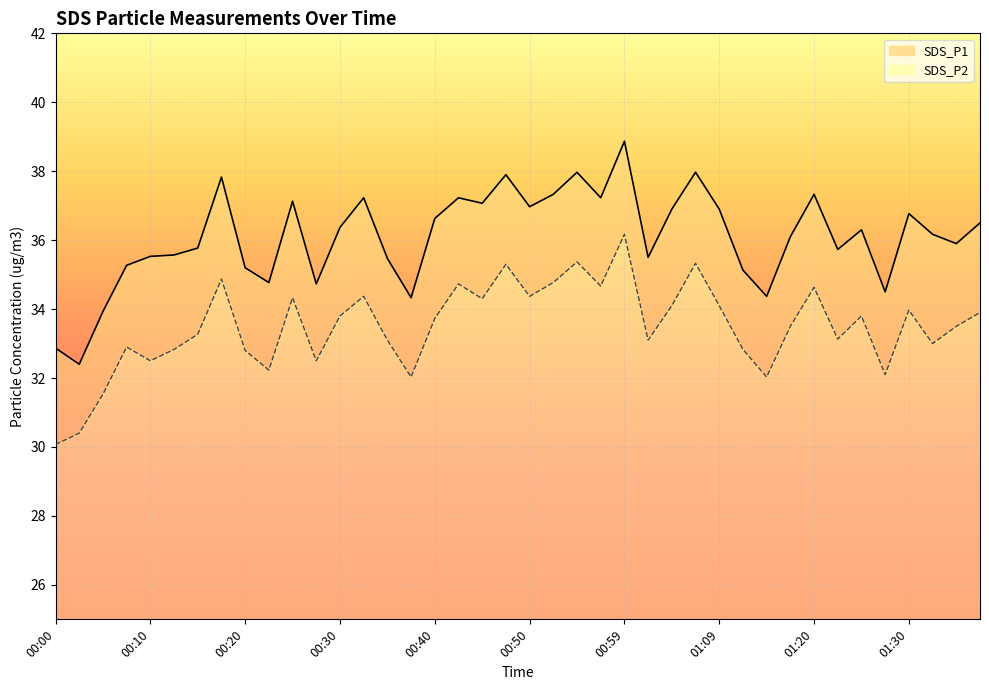

How many distinct data groups are displayed?

2